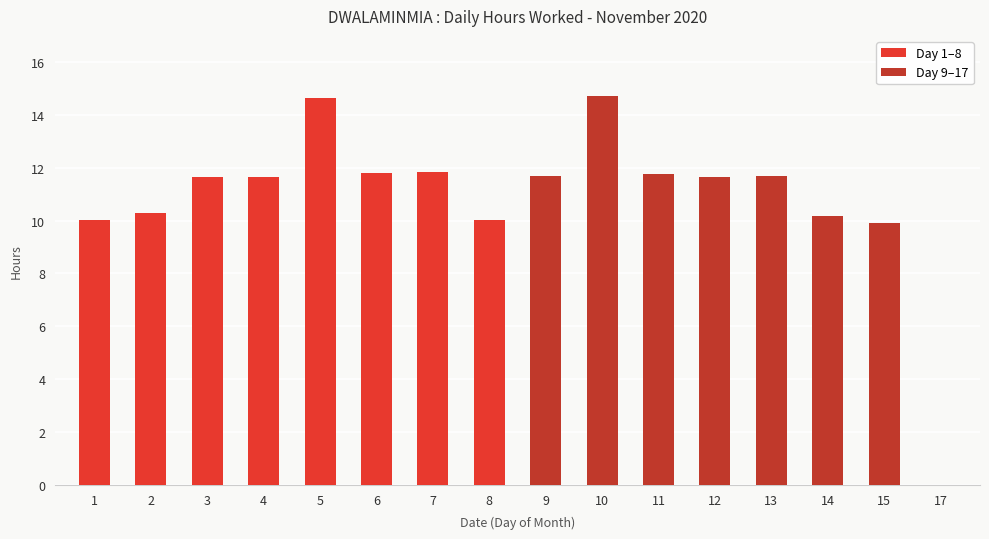

Are the bars grouped side by side (vs. stacked)?

No